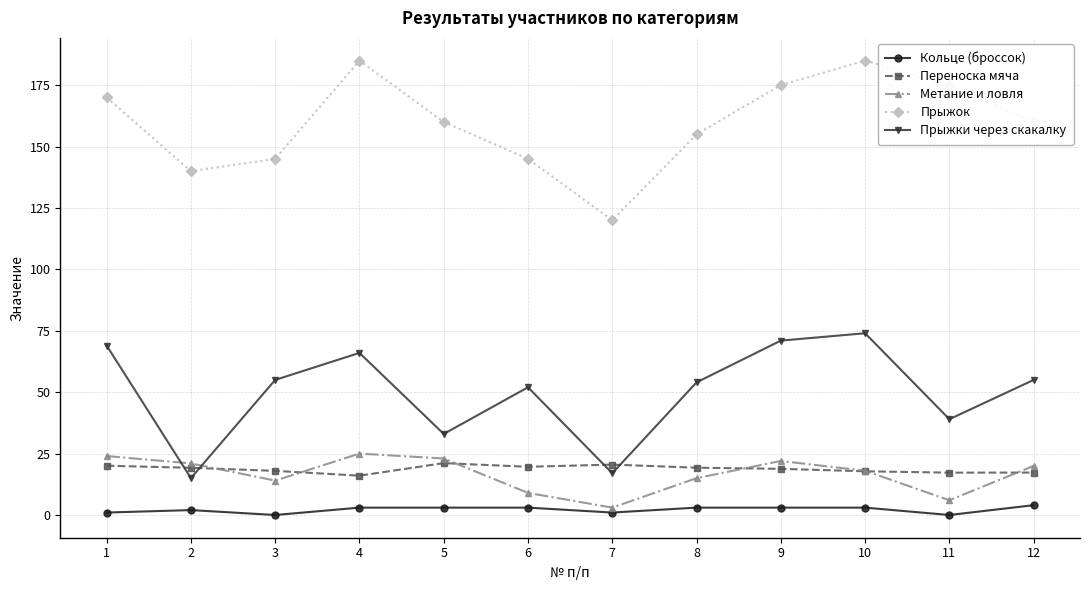

True or false: Кольце (броссок) and Прыжки через скакалку cross at least once.

False